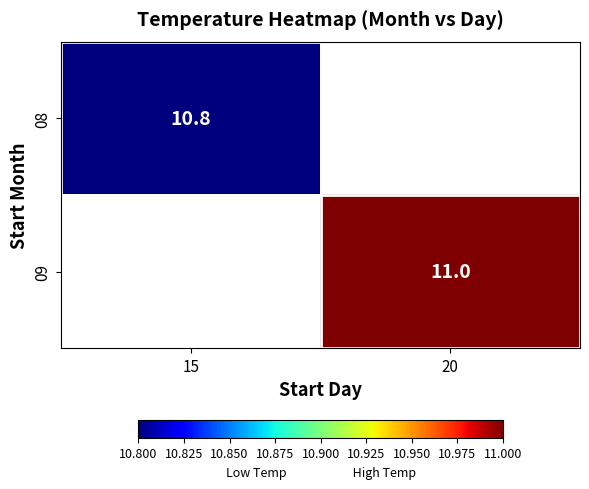

At how many categories does at least one series exceed 10?

2